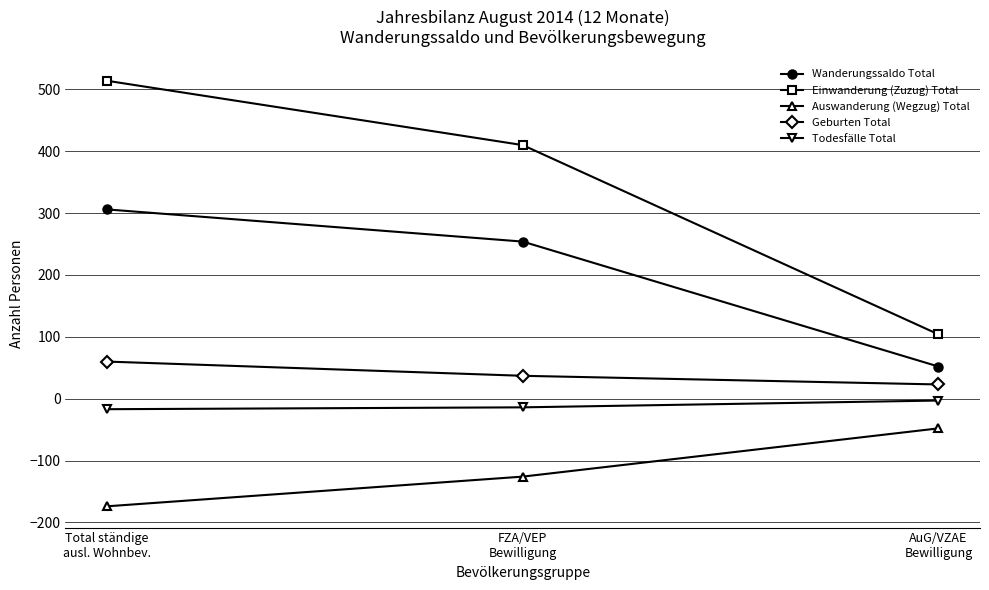

Which series has the widest spread of values?

Einwanderung (Zuzug) Total